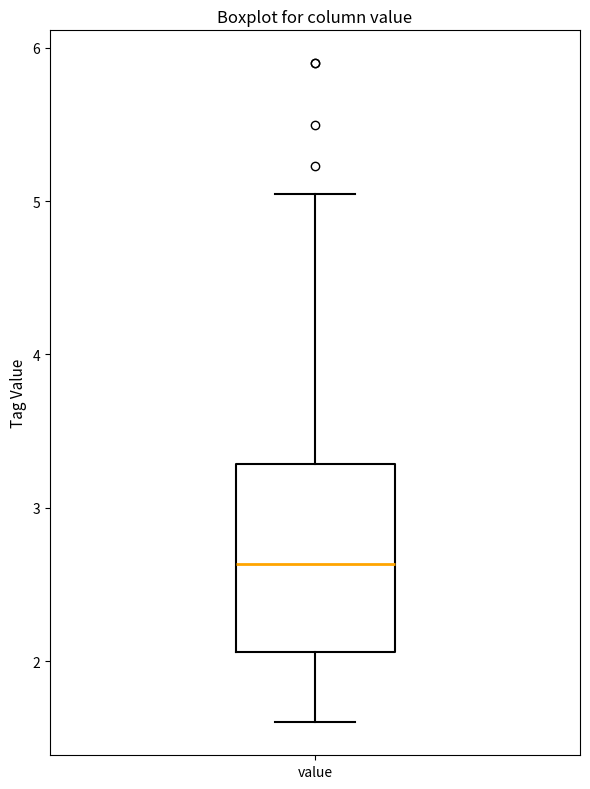

Read this box plot against the y-axis: the position of the median line, the range covered by the box, and the ends of both whiskers. The values are not printed on the chart, so give them approximately, as read against the axis.

median 2.6, box 2.1 to 3.3, whiskers 1.6 to 5.1